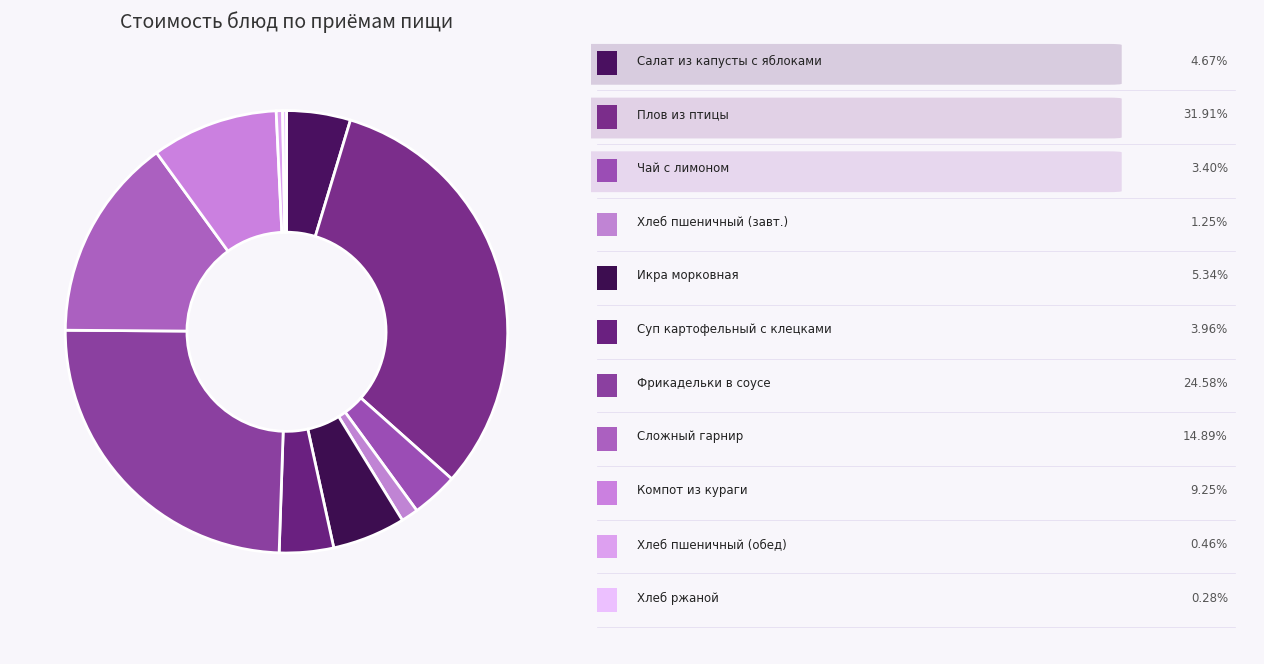

Count the number of slices in the pie.

11